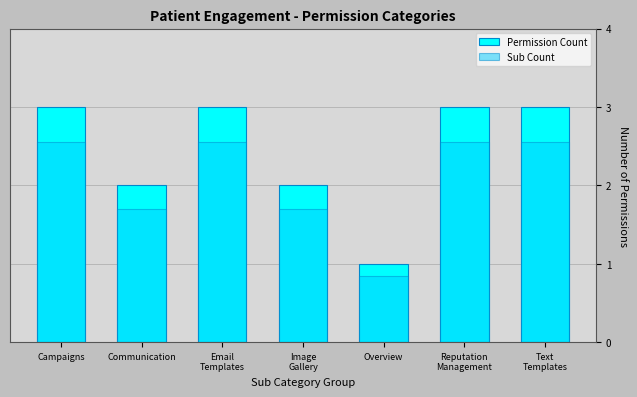

Where is Permission Count nearest to the value 2?

Communication